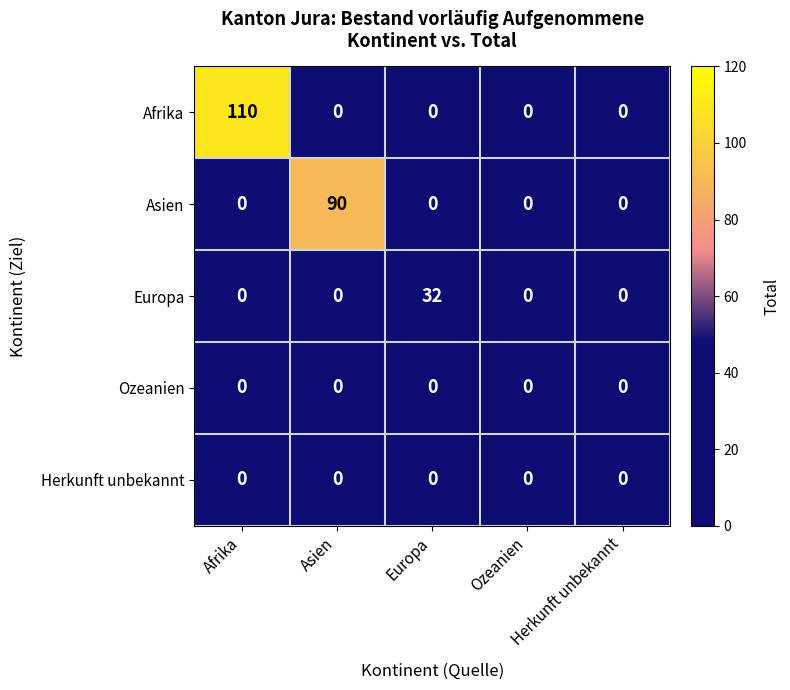

What is the maximum value shown in the chart?

110